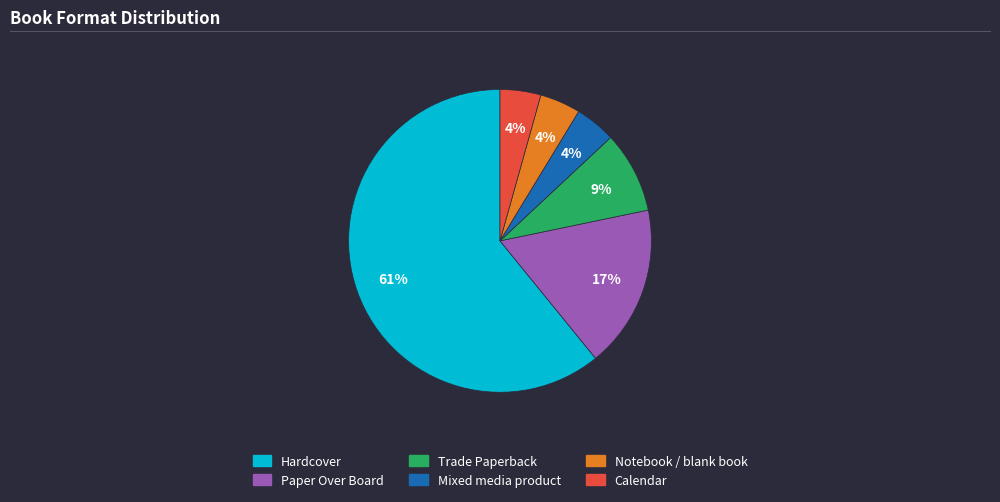

The Paper Over Board slice represents 28% of the pie. True or false?

False